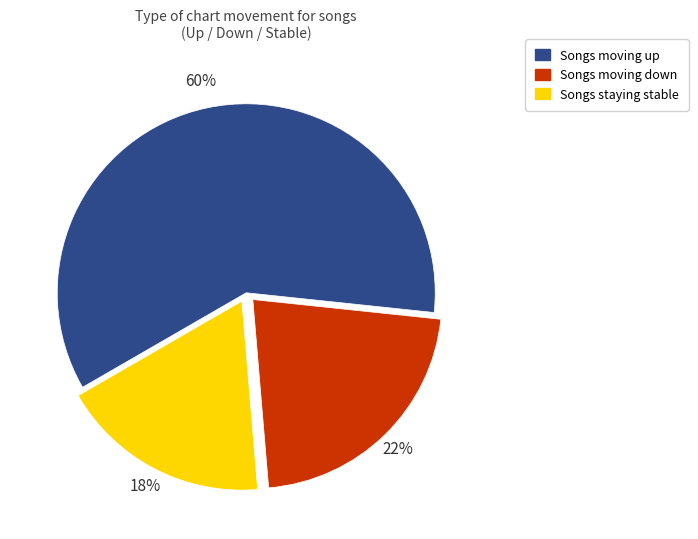

To the nearest percent, what is the average slice percentage?

33%